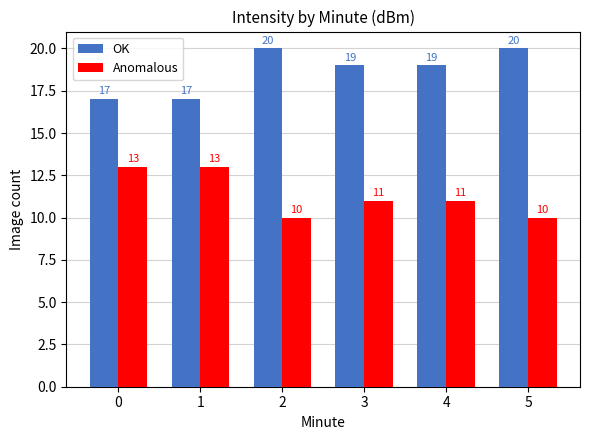

Which series has the largest total across all categories?

OK